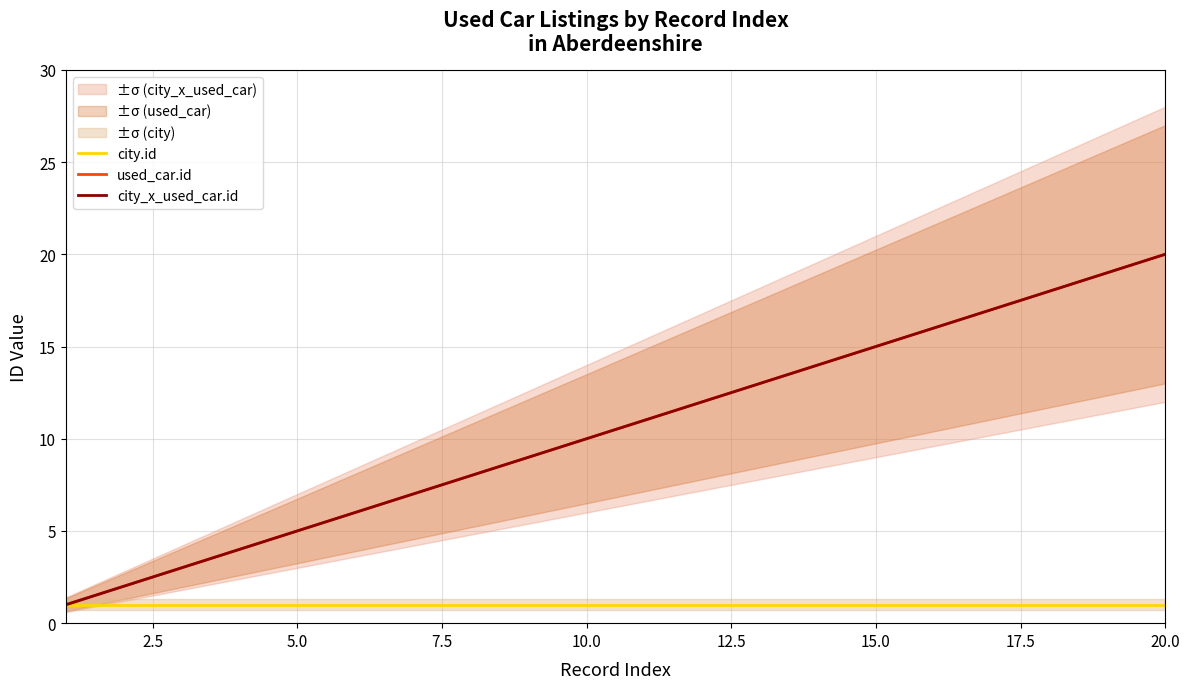

What are all the series names shown in the legend?

city.id, used_car.id, city_x_used_car.id